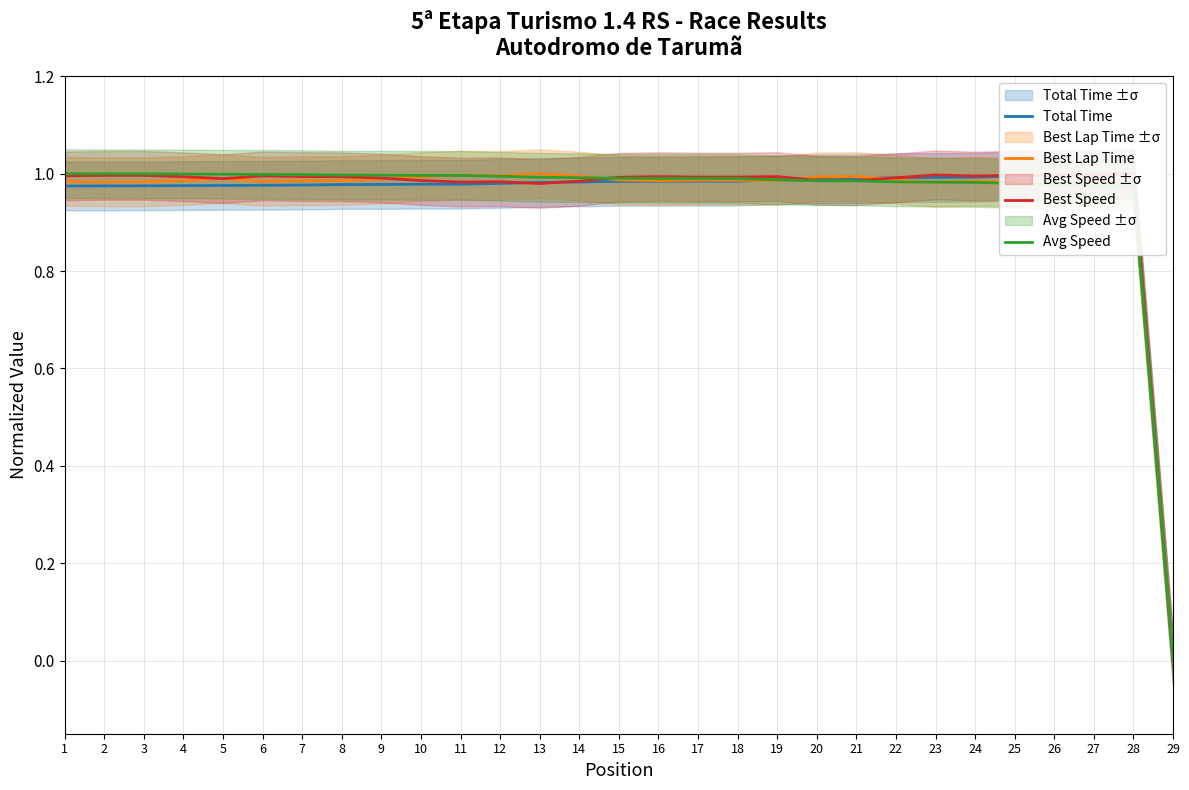

At which category is the sum across all series the highest?

28